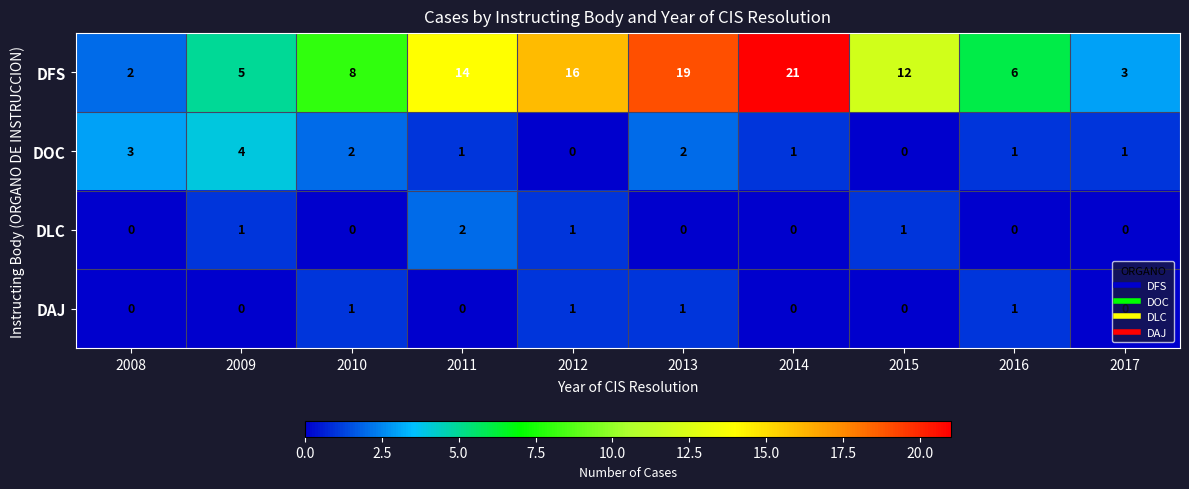

True or false: DAJ has a value of 2 at 2010.

False